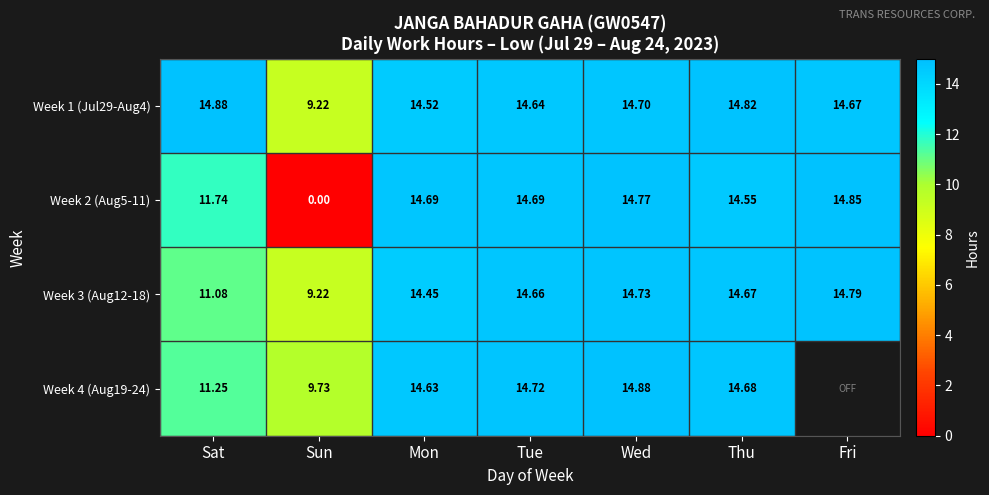

At which label is Week 1 (Jul29-Aug4) closest to 12?

Mon